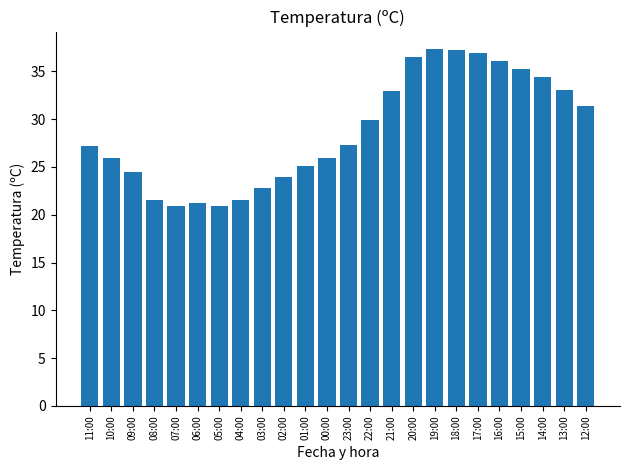

What is the greatest value displayed?

37.3